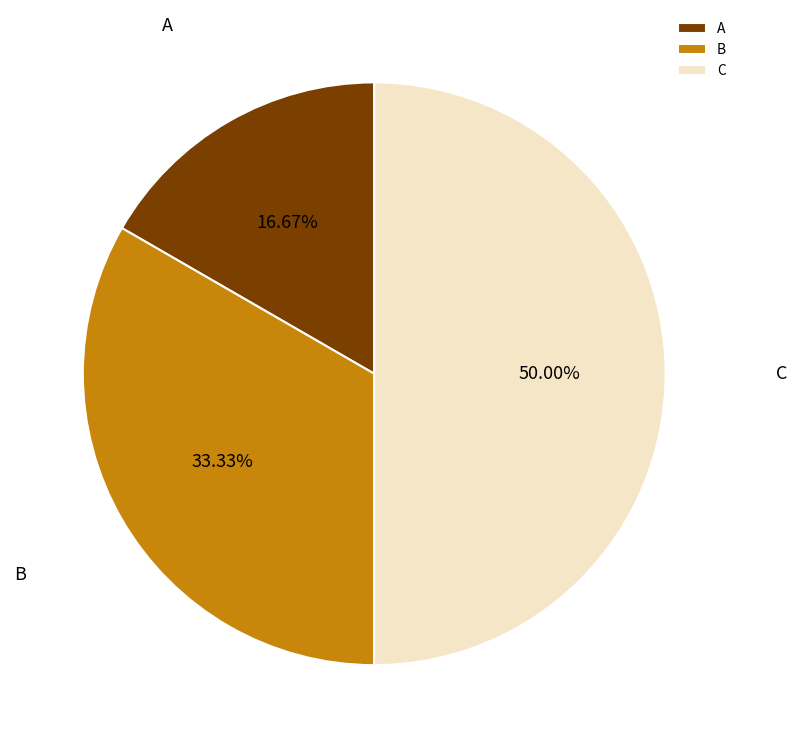

Is it true that C is 44% of the pie?

False